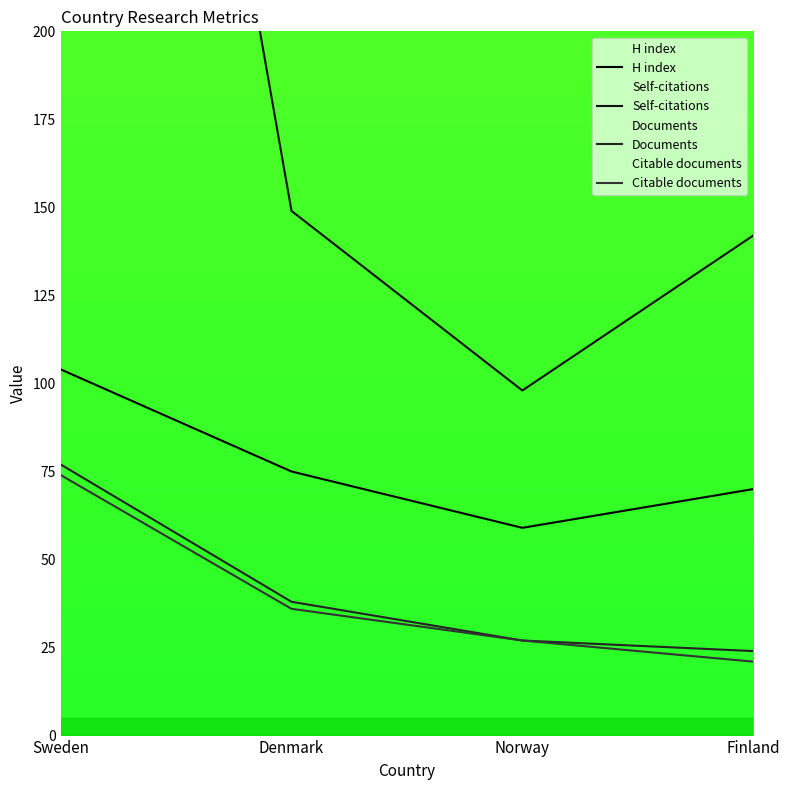

Is it true that Documents equals 67 at Denmark?

False